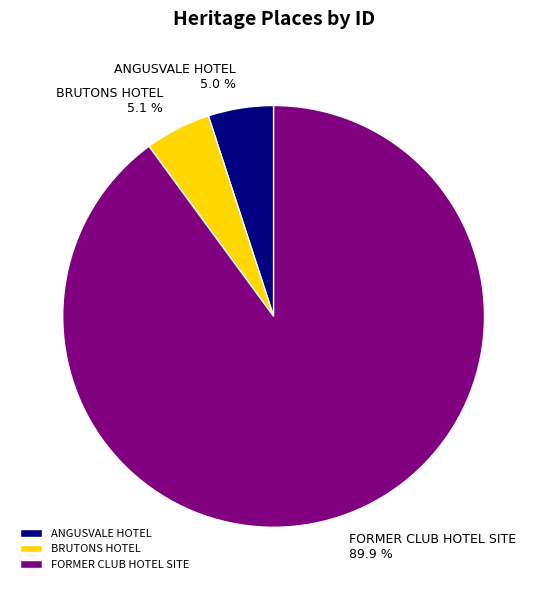

Which slice is the largest?

FORMER CLUB HOTEL SITE